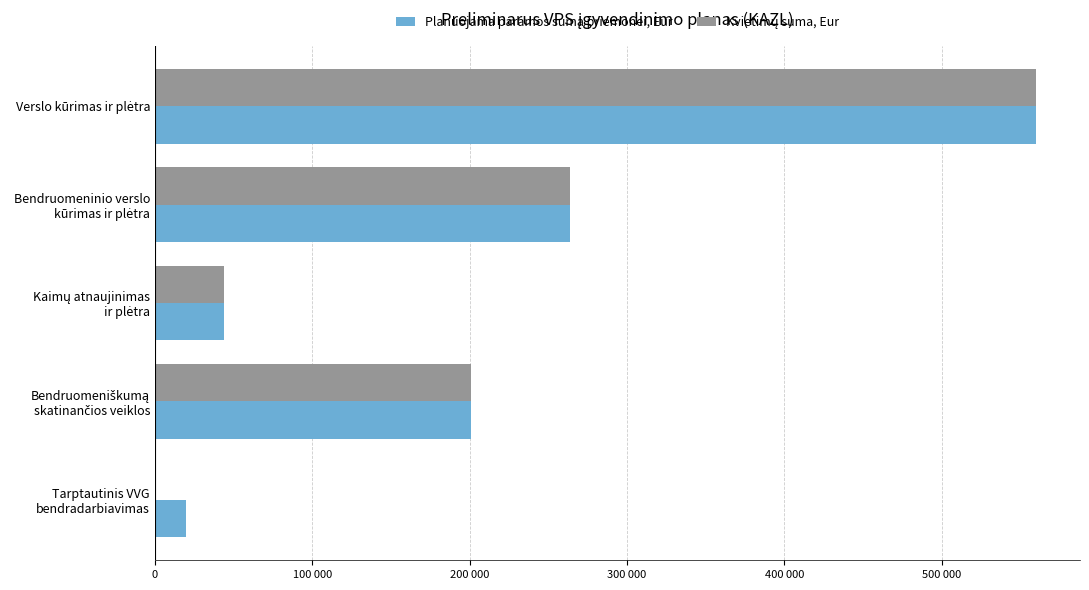

How many groups of bars are there?

5